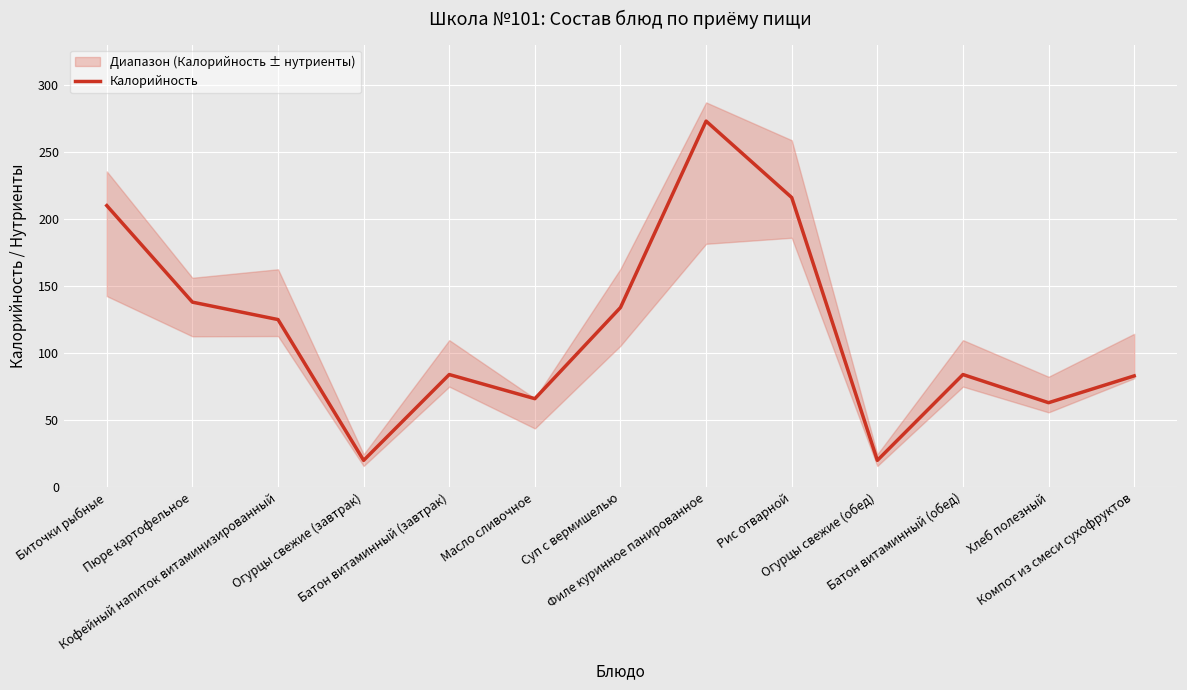

List the labels in order of value, smallest first.

Огурцы свежие (завтрак), Огурцы свежие (обед), Хлеб полезный, Масло сливочное, Компот из смеси сухофруктов, Батон витаминный (завтрак), Батон витаминный (обед), Кофейный напиток витаминизированный, Суп с вермишелью, Пюре картофельное, Биточки рыбные, Рис отварной, Филе куринное панированное